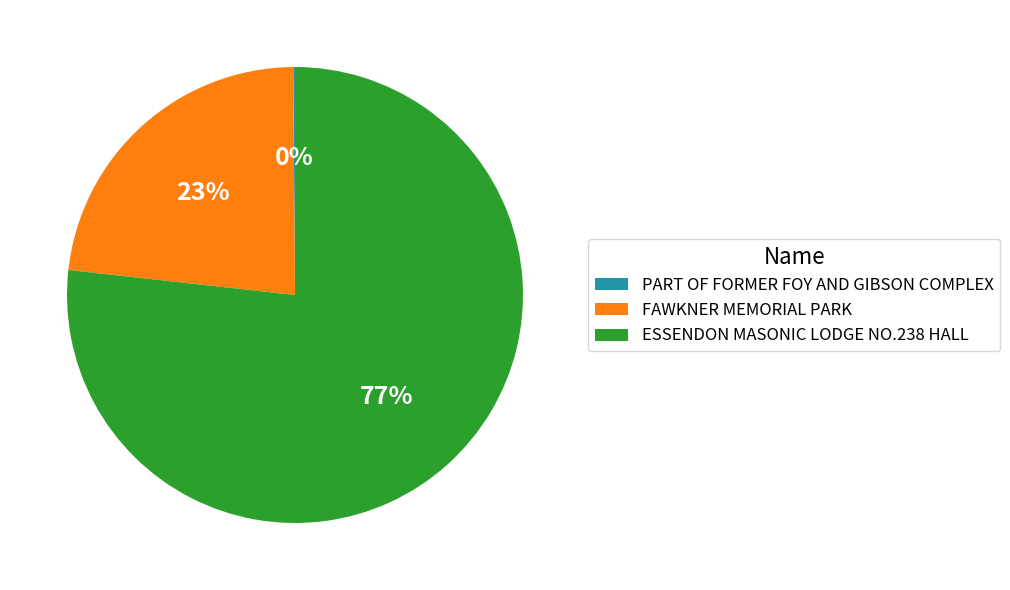

To the nearest percent, what is the average slice percentage?

33%